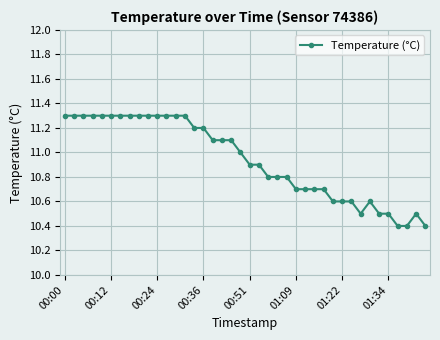

How many series are shown in this chart?

1